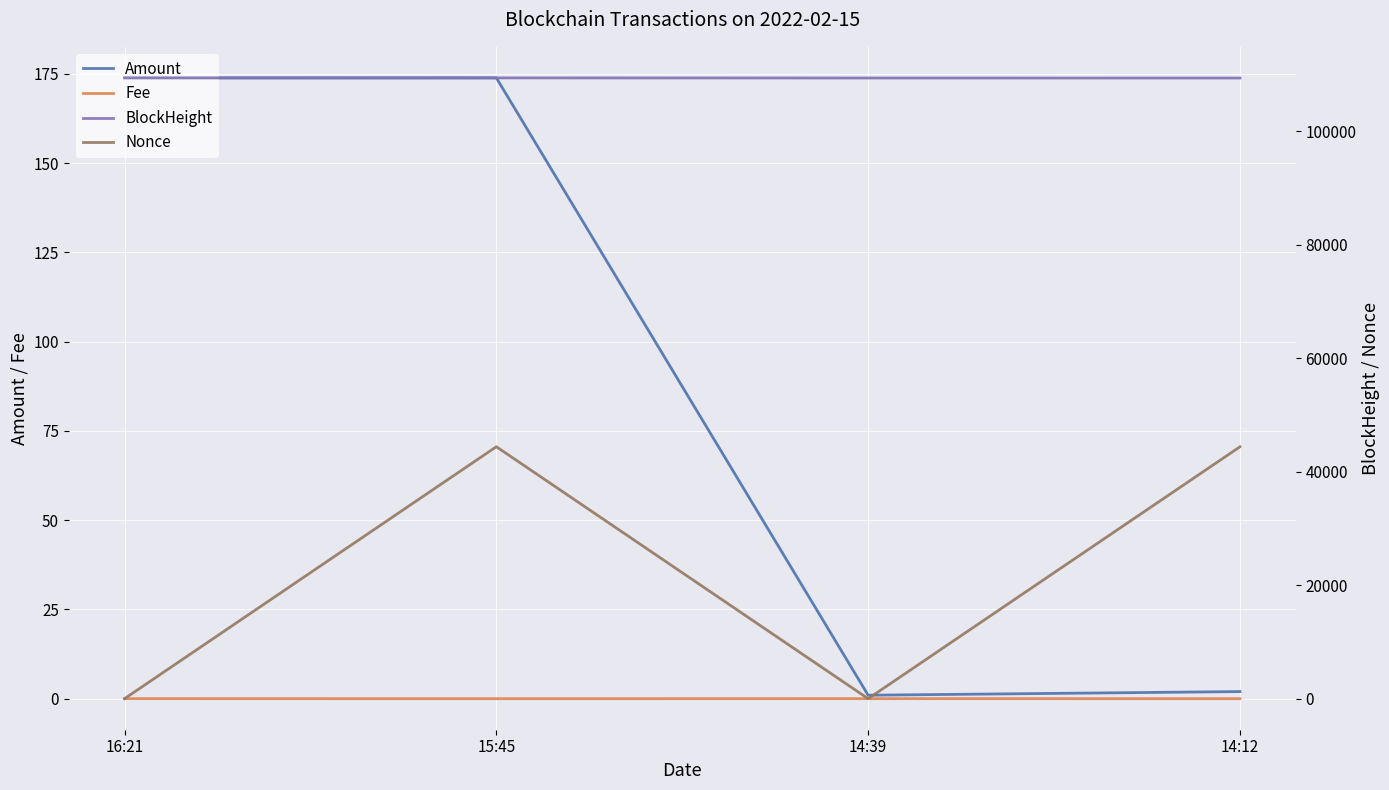

How many values in the Amount series are below 173?

2